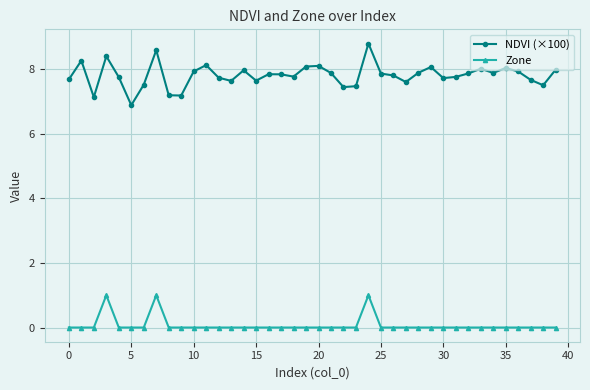

What is the sum of all Zone values?

3.0